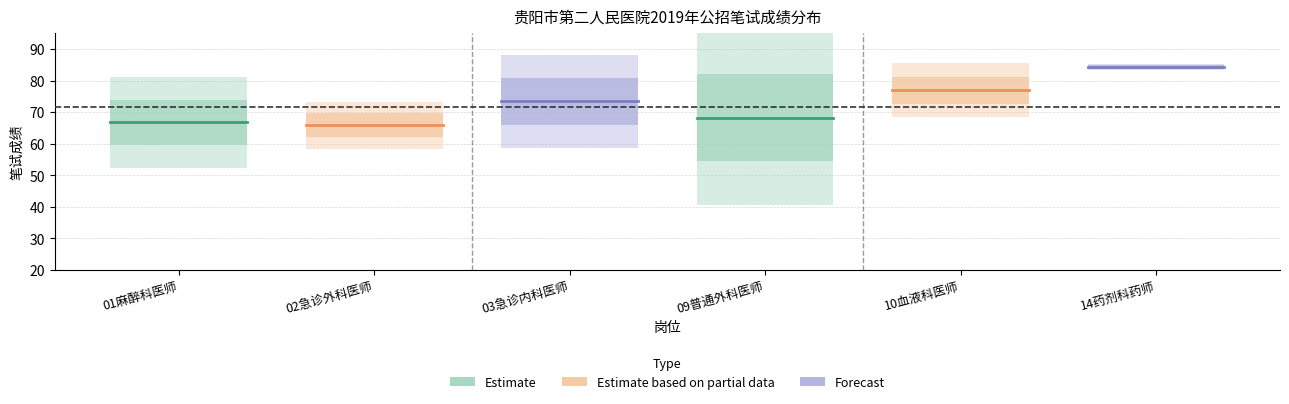

What is the minimum value shown in the chart?

65.8